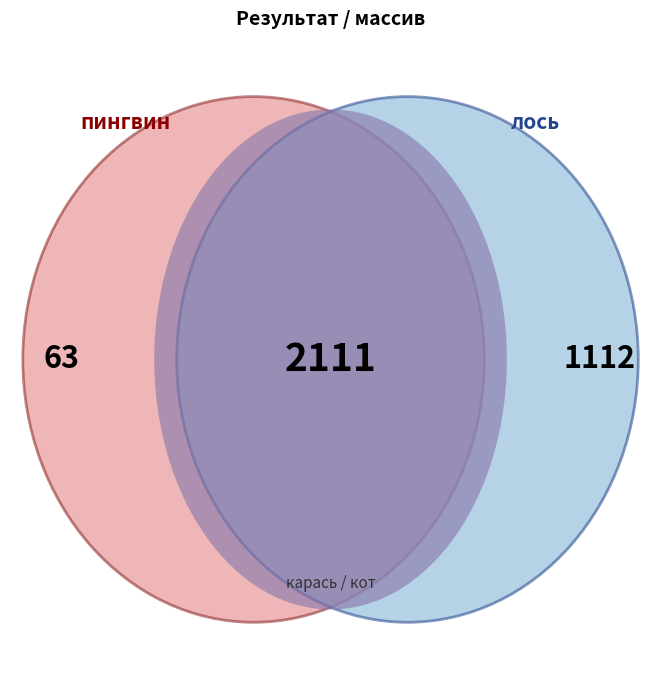

Is there any slice that represents more than half of the pie?

No